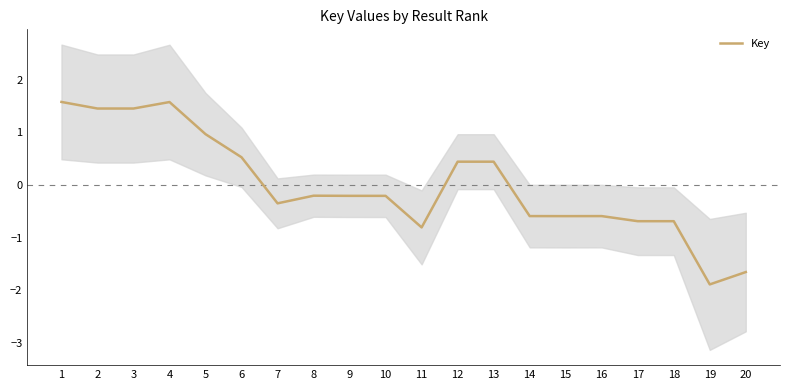

What is the difference between the values at 5 and 17?

1.7